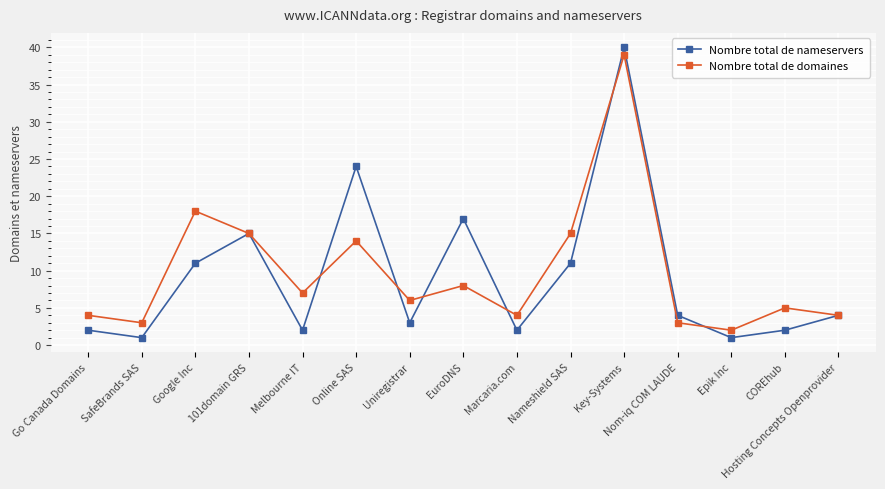

Does the chart have visible grid lines?

Yes